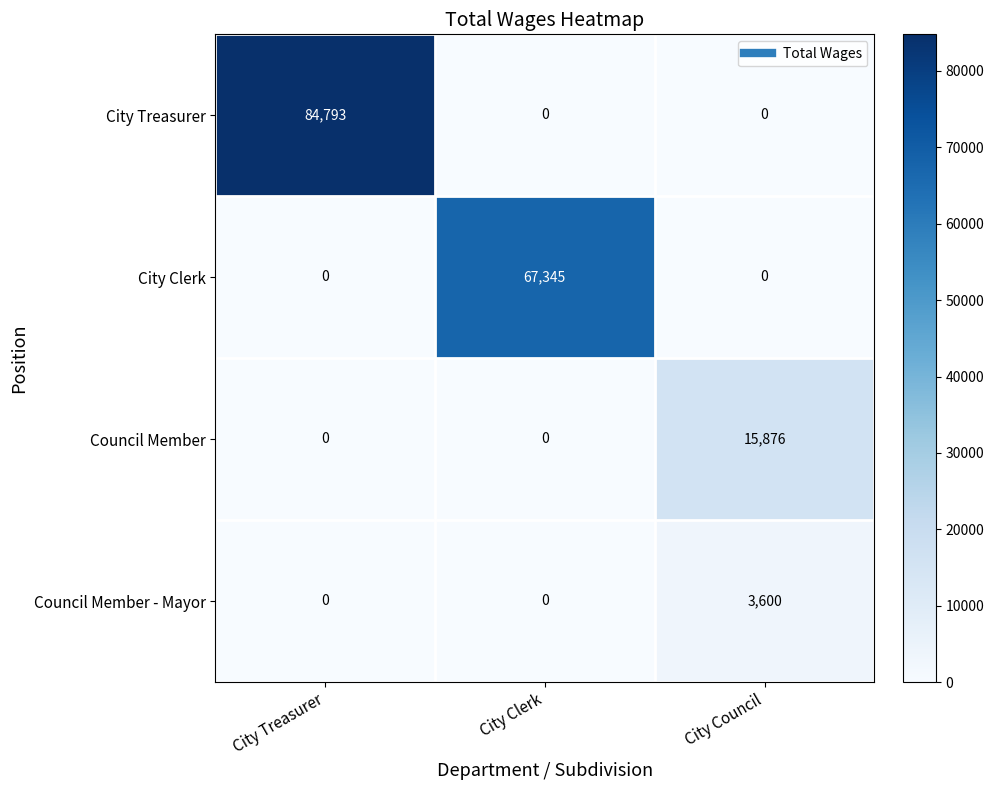

Which series has the largest total across all categories?

City Treasurer